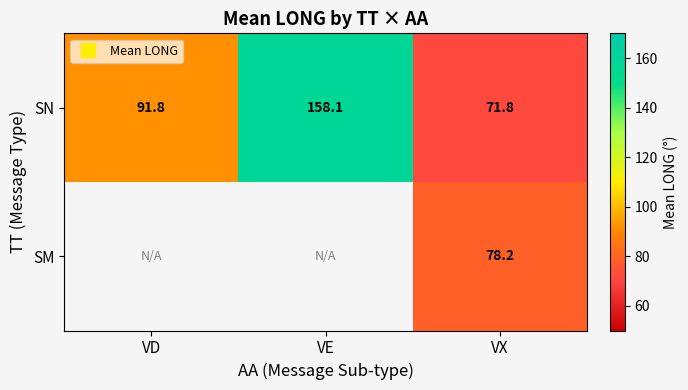

How many series are shown in this chart?

2